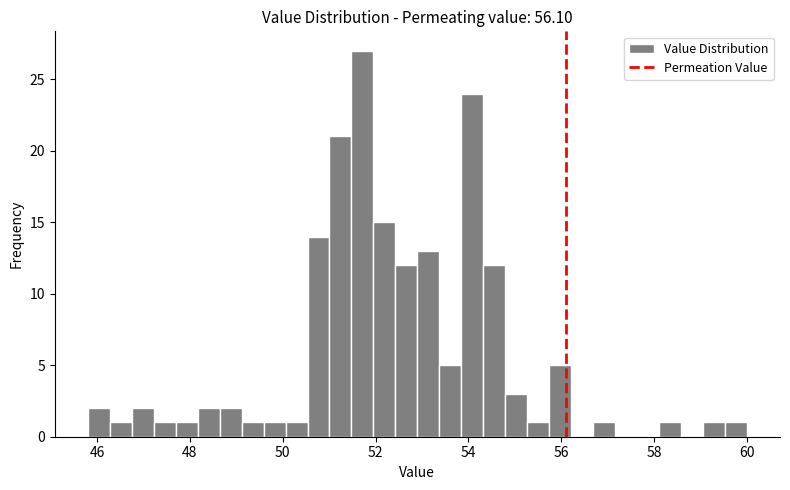

Around what value on the x-axis is the tallest bar? Give the approximate position of its centre, as read against the axis.

51.8